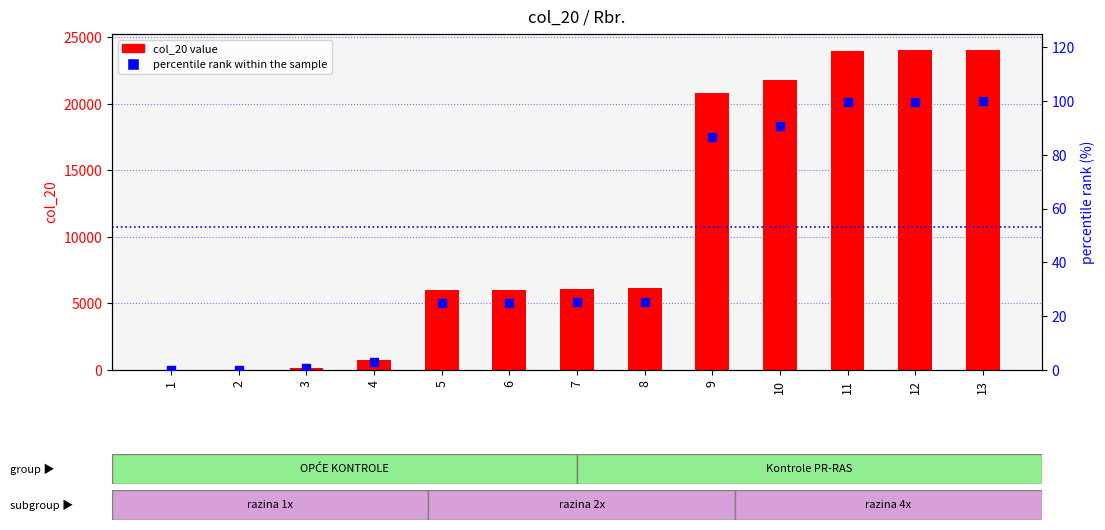

Which series has the widest spread of Y values?

col_20 value